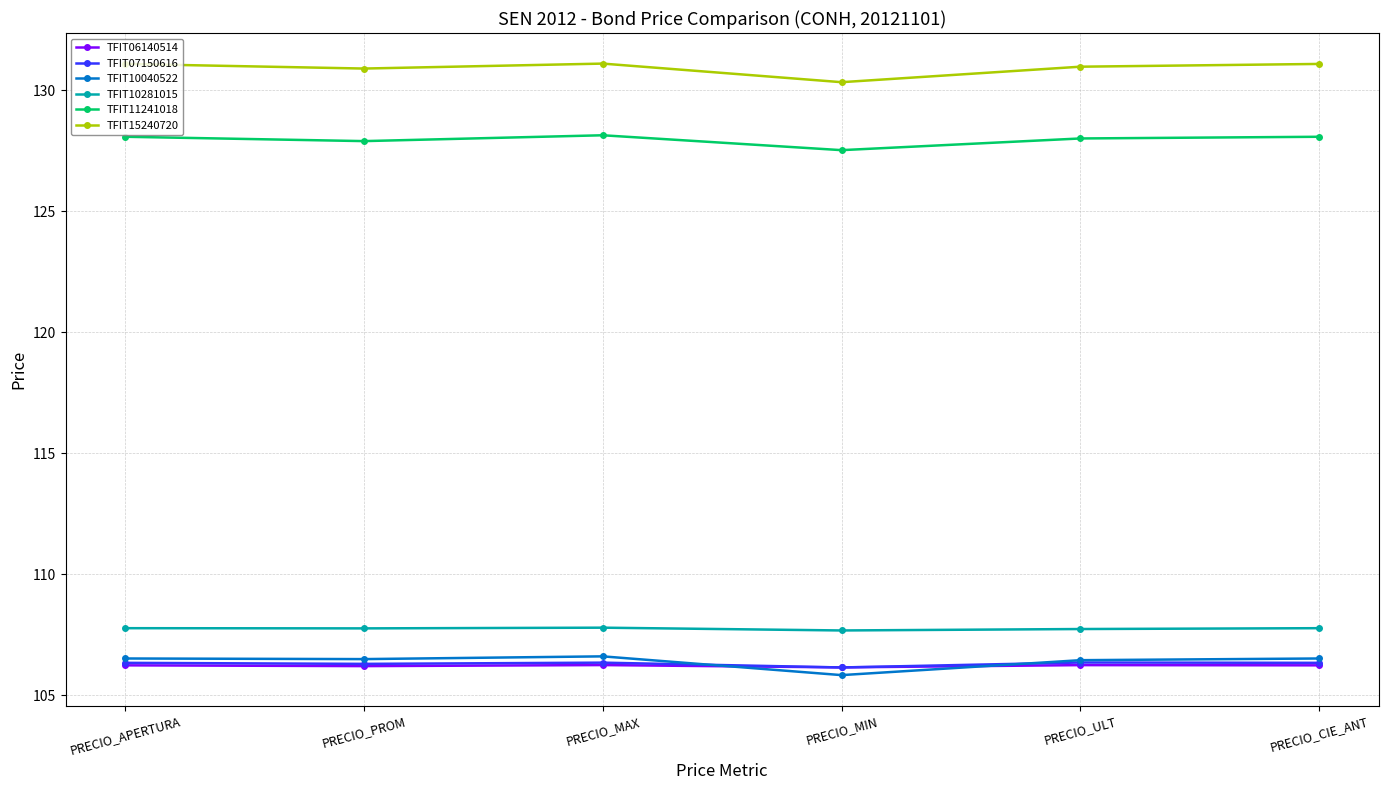

What are all the series names shown in the legend?

TFIT06140514, TFIT07150616, TFIT10040522, TFIT10281015, TFIT11241018, TFIT15240720